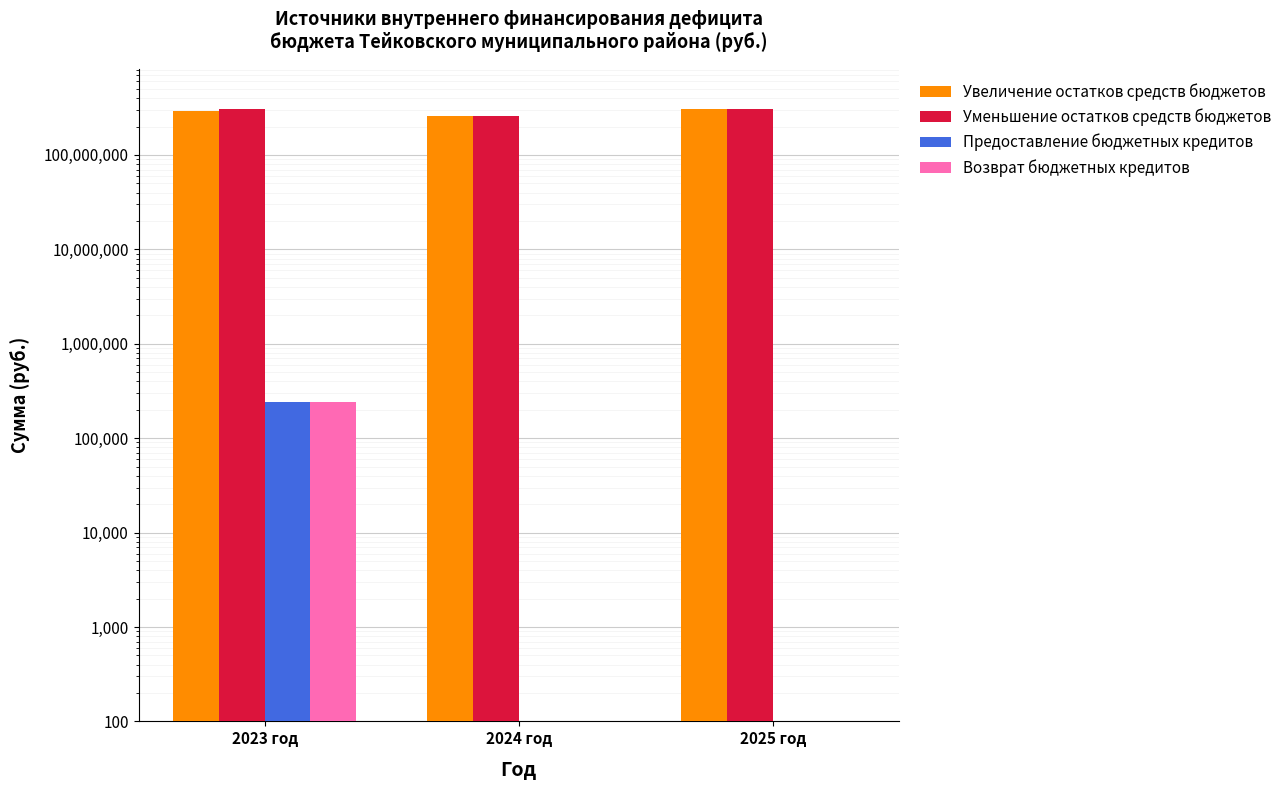

Is it true that Возврат бюджетных кредитов equals 1.3 at 2025 год?

False